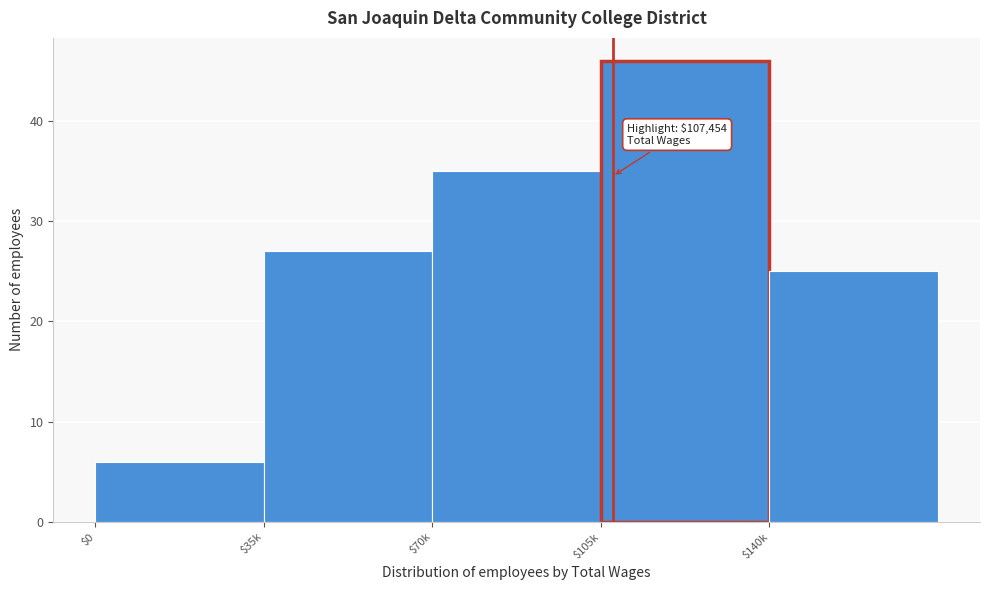

Reading left to right, transcribe all the data shown in this chart.

6	27	35	46	25